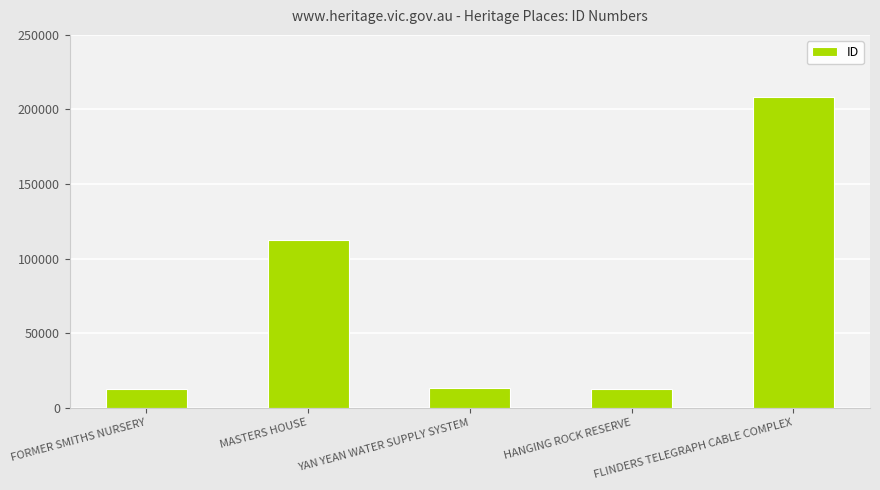

What is the value of the 5th bar from the left?

208208